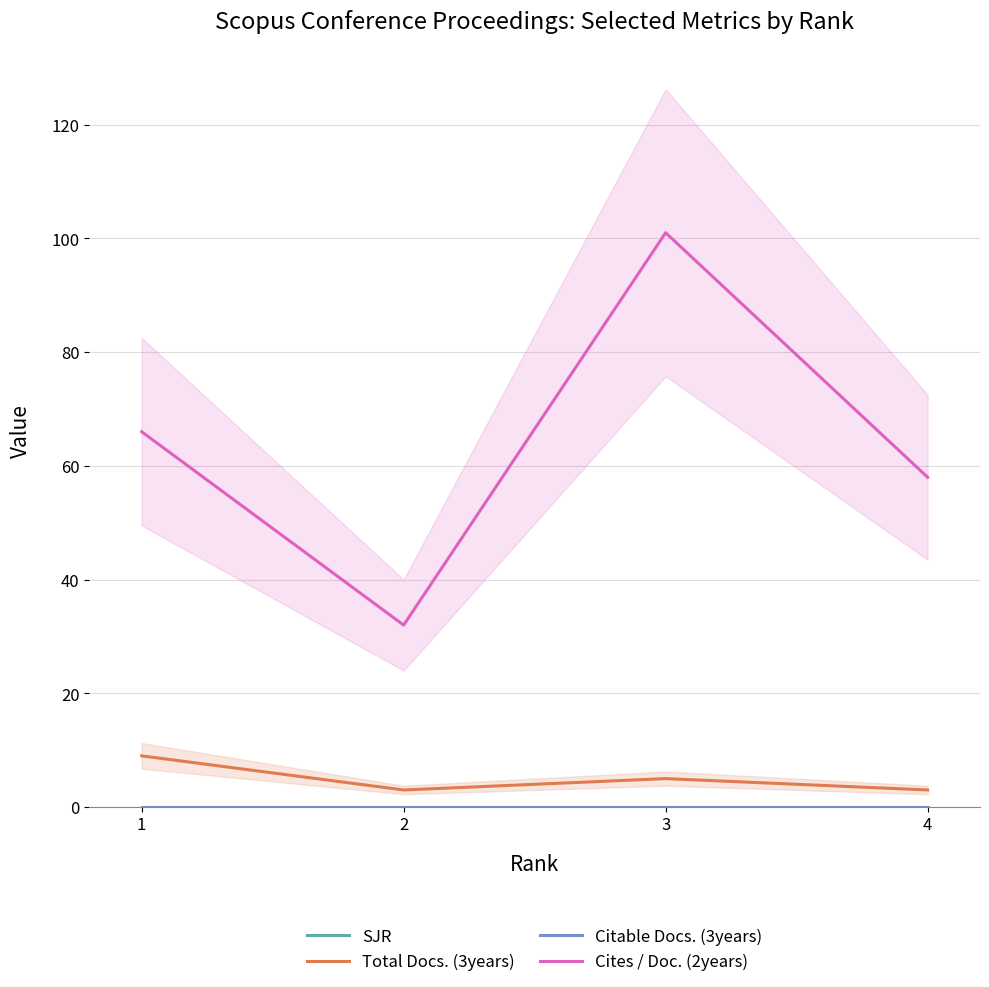

Rank the categories by Cites / Doc. (2years) value from highest to lowest.

3, 1, 4, 2